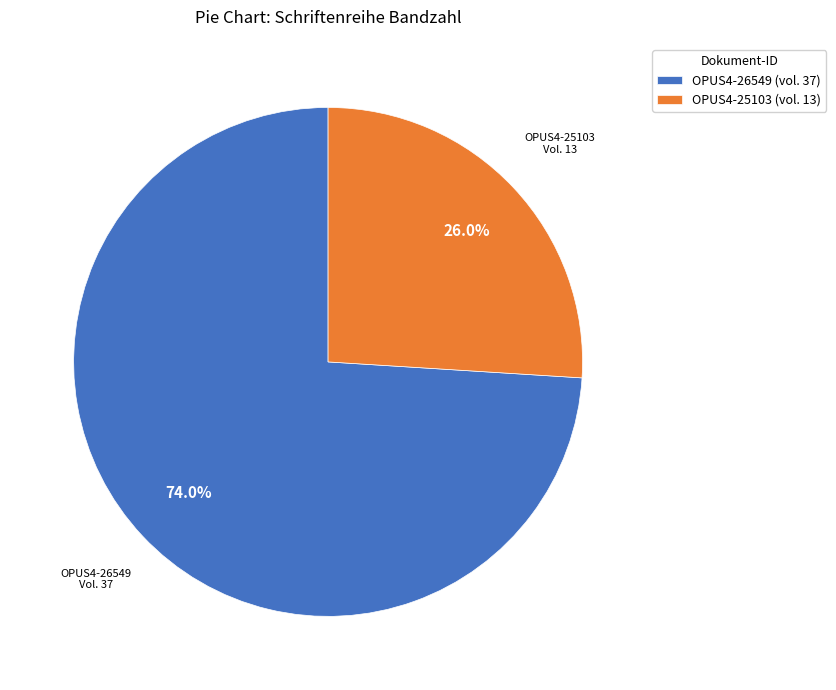

To the nearest percent, what portion does OPUS4-25103 represent?

26%